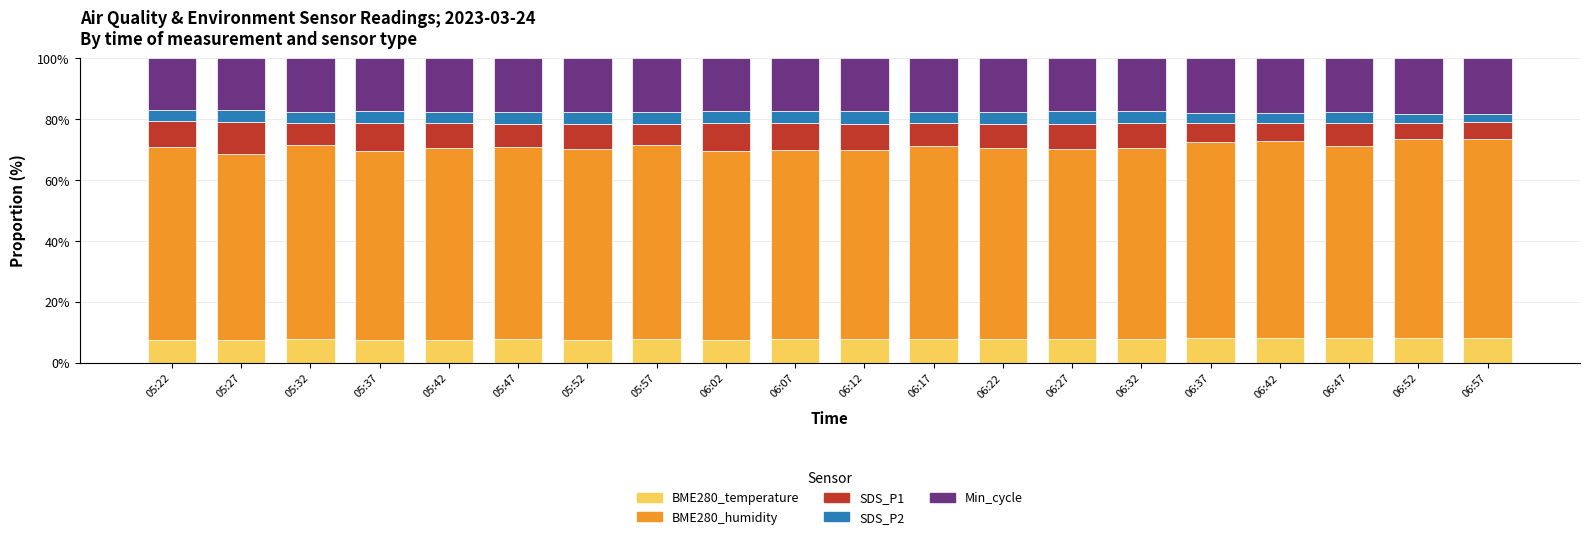

What is the minimum value for BME280_temperature?

7.3